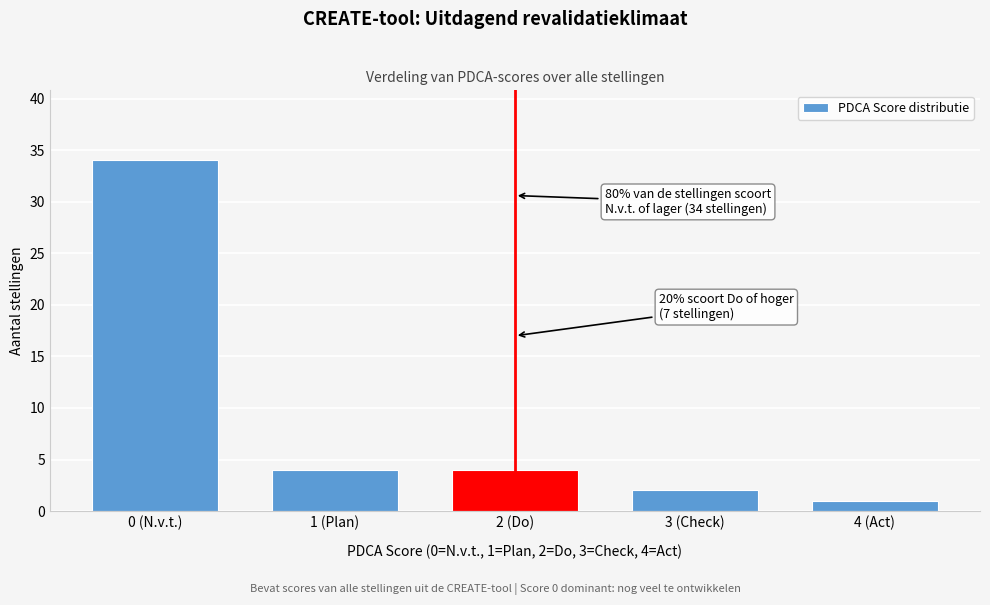

Reading left to right, extract all data points from this chart.

34	4	4	2	1